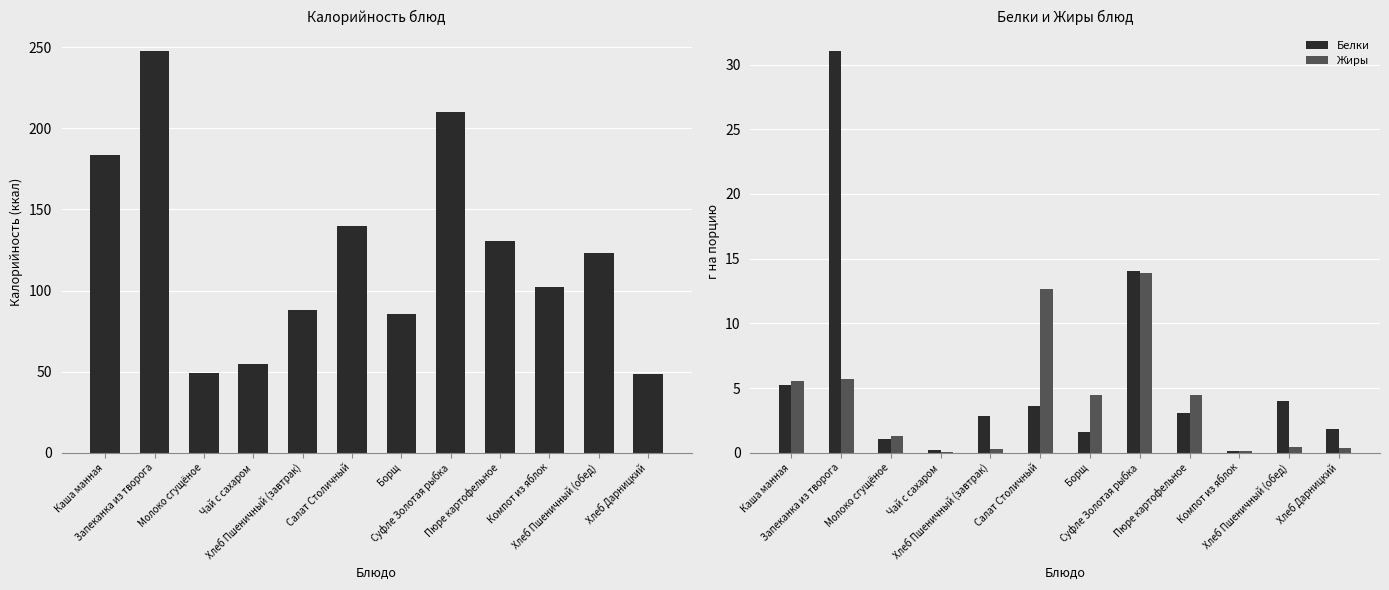

What is the sum of all Белки values?

68.8